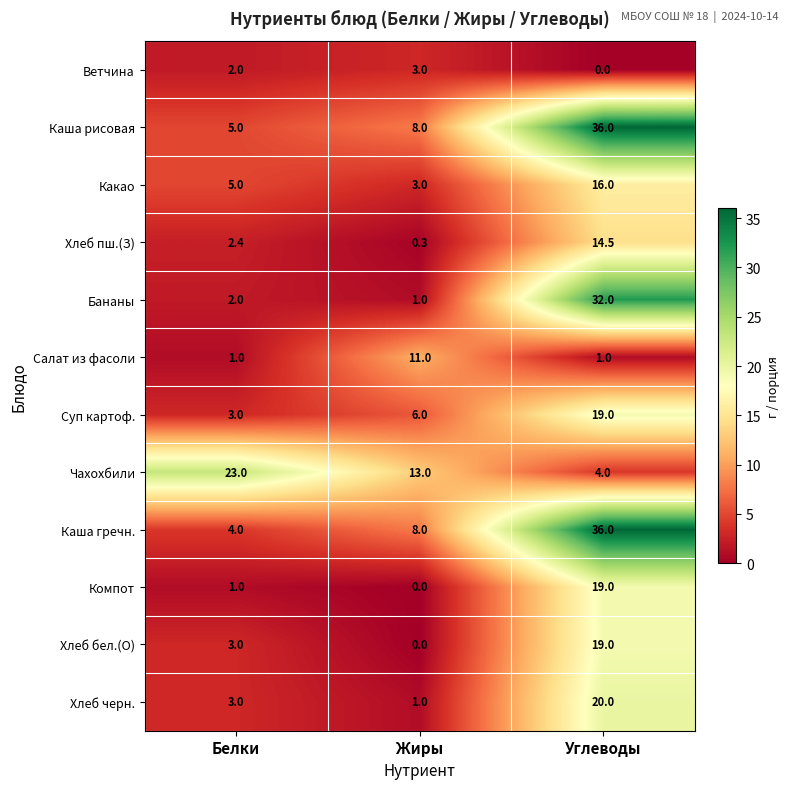

At which category is the sum across all series the highest?

Углеводы